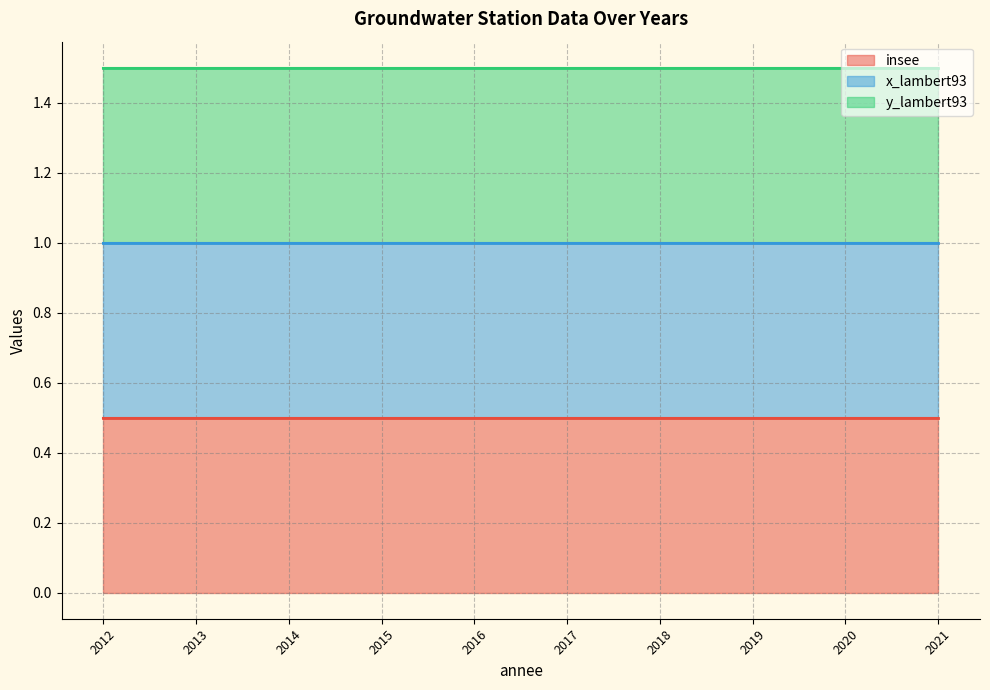

True or false: insee (line) and x_lambert93 (line) cross at least once.

False